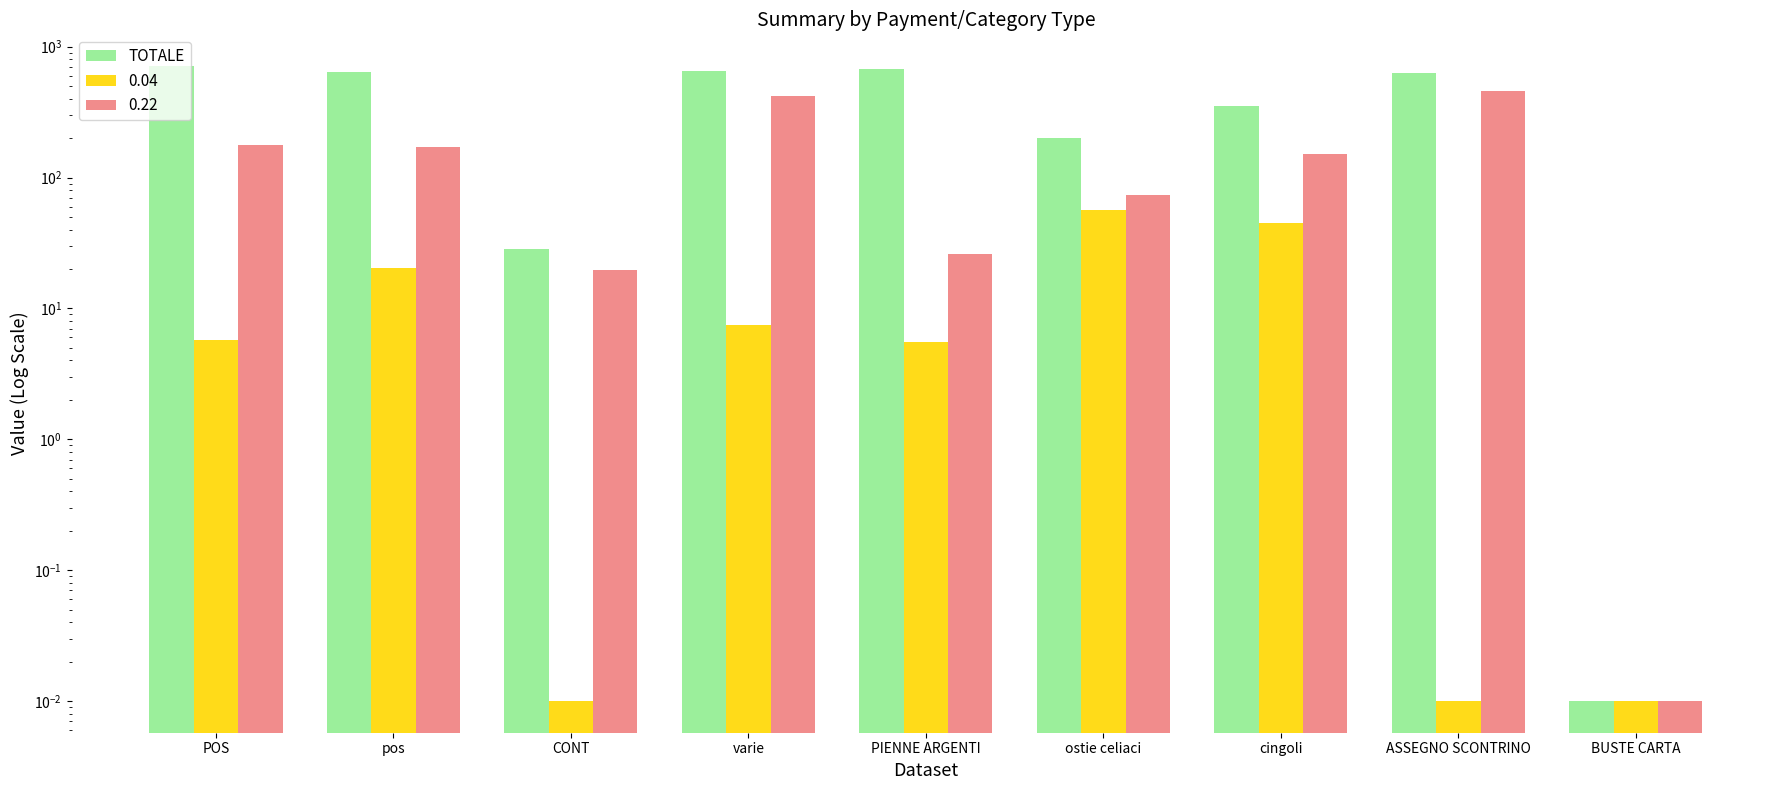

What is the sum of the values at CONT and varie?

676.0